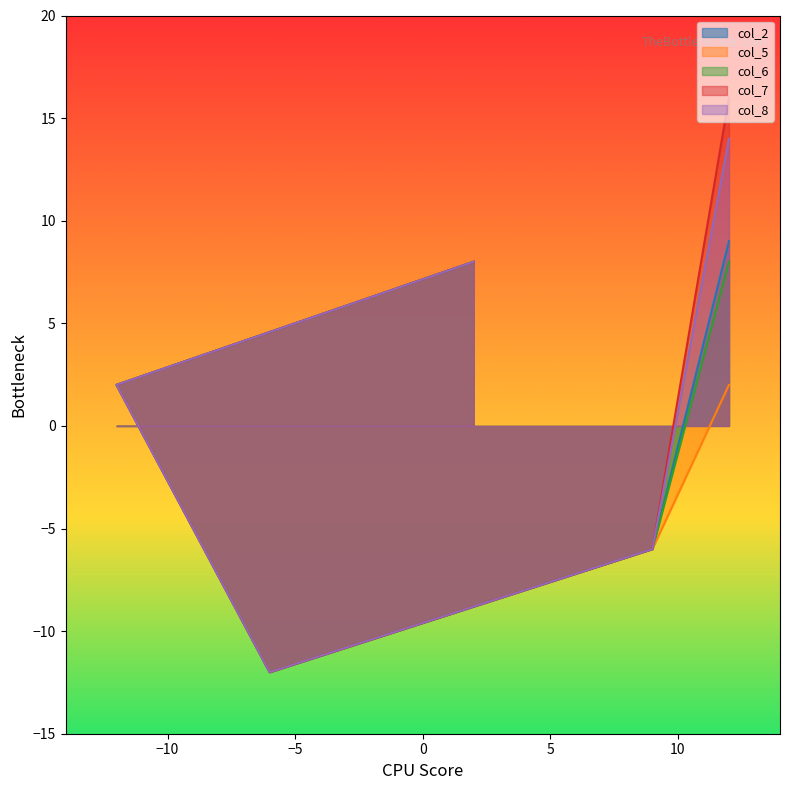

Which series has the largest total across all categories?

col_7